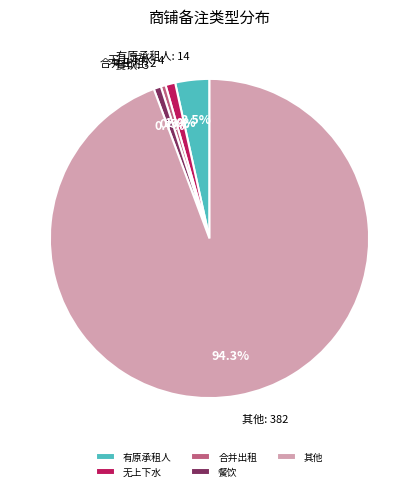

Count the number of slices in the pie.

5